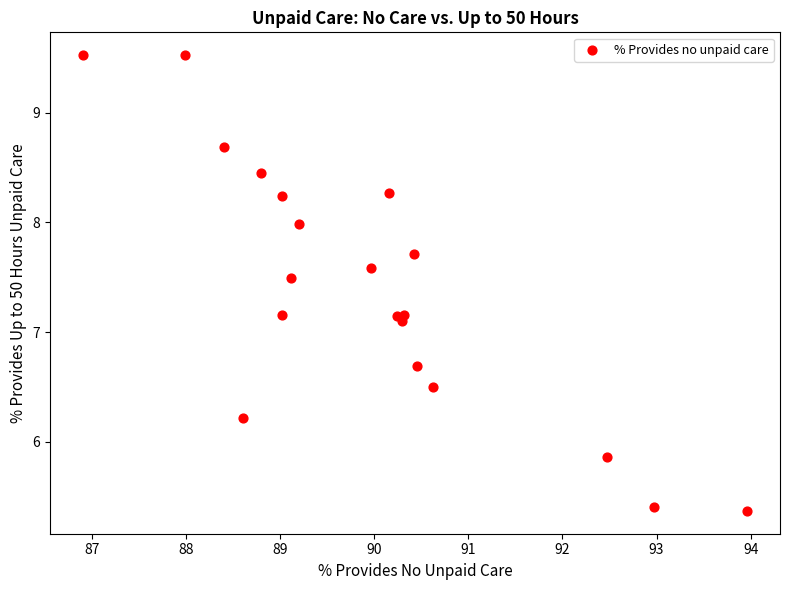

What Y value in the scatter plot is closest to 7?

7.1